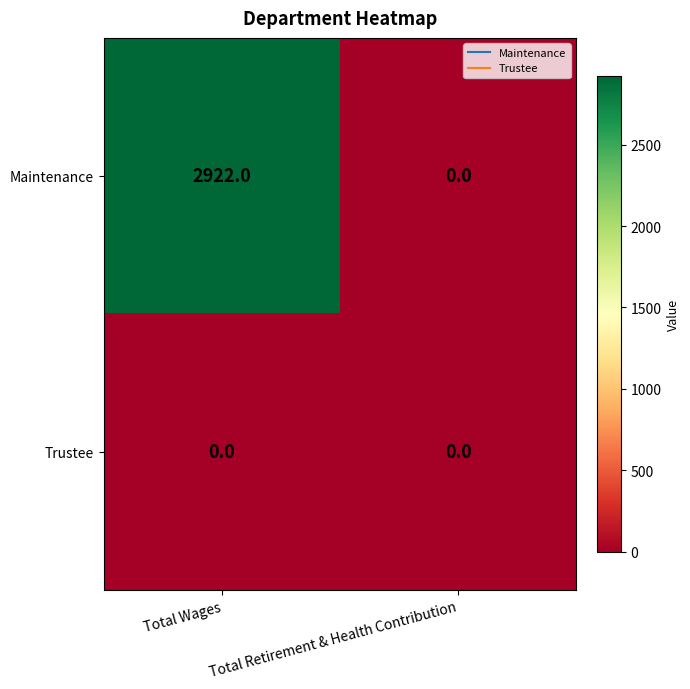

Is it true that Maintenance equals 1538 at Total Wages?

False